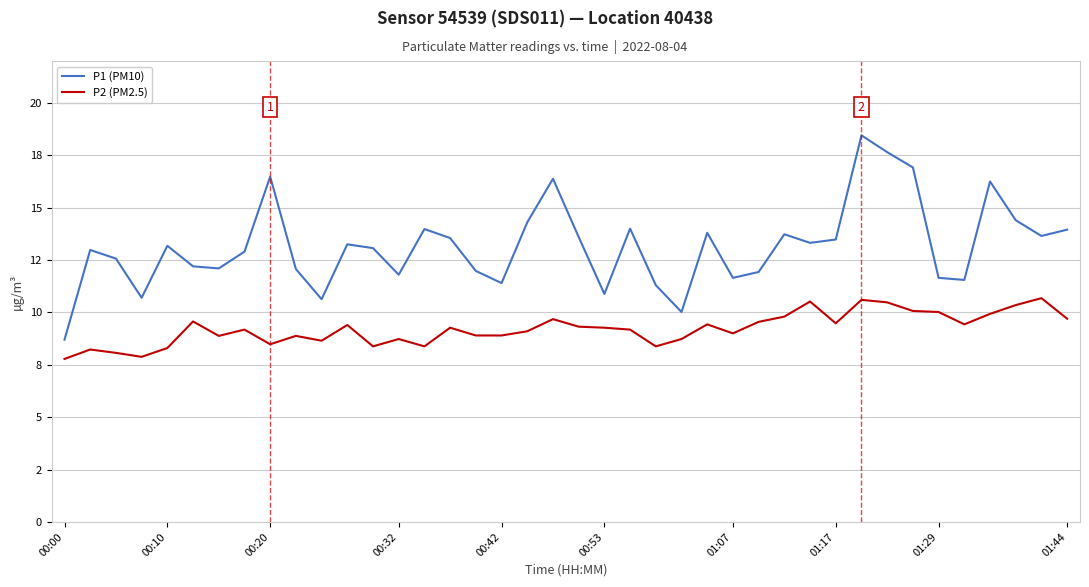

True or false: P2 (PM2.5) and P1 (PM10) intersect in this chart.

False